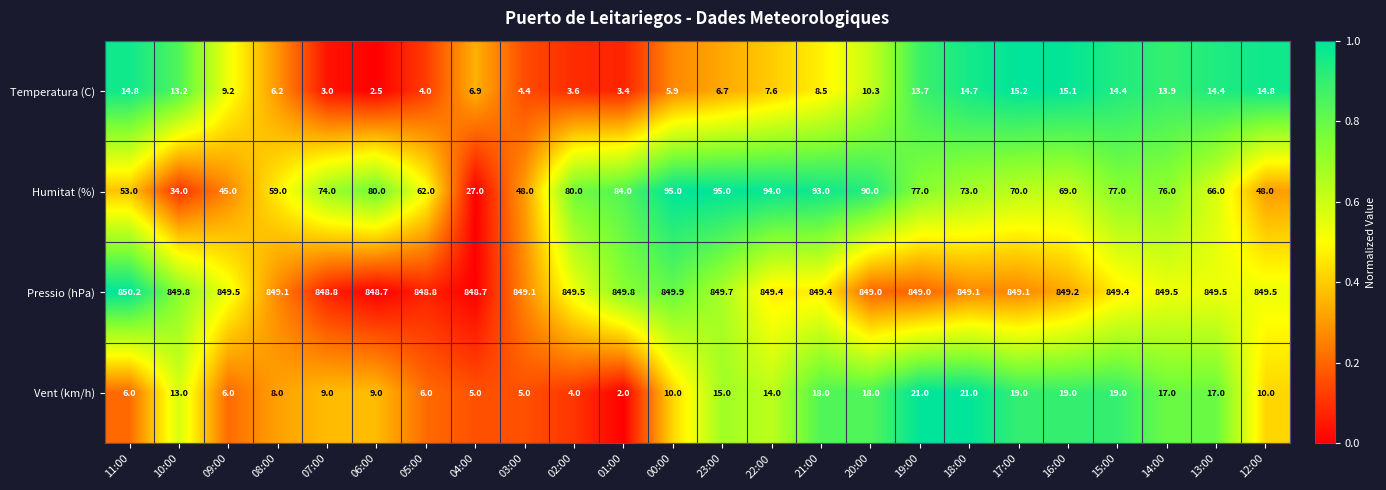

What is the spread (max minus min) of values at 10:00?

836.8